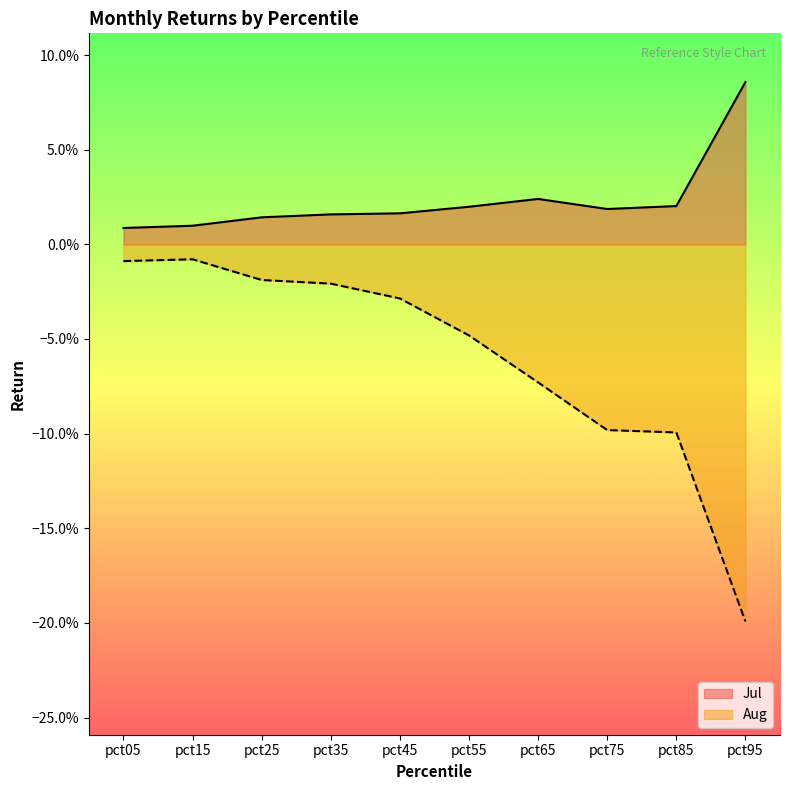

Count the number of categories in the chart.

10